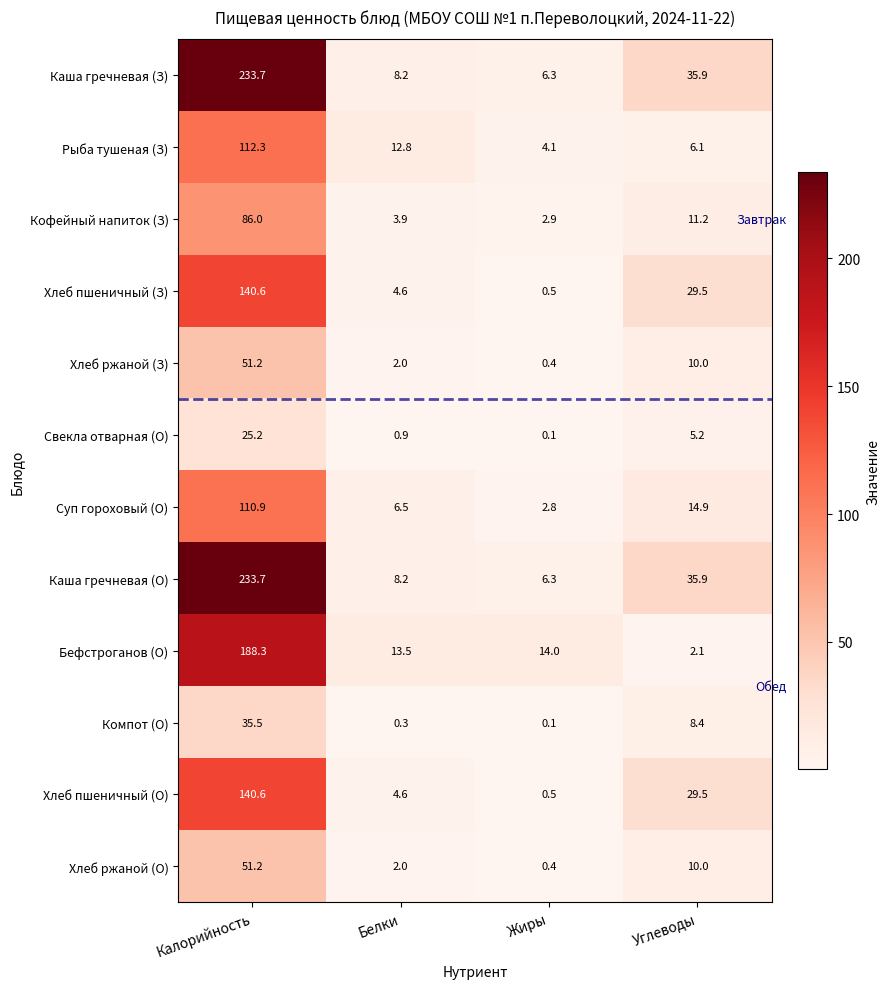

List the labels in order of Хлеб пшеничный (З) value, largest first.

Калорийность, Углеводы, Белки, Жиры